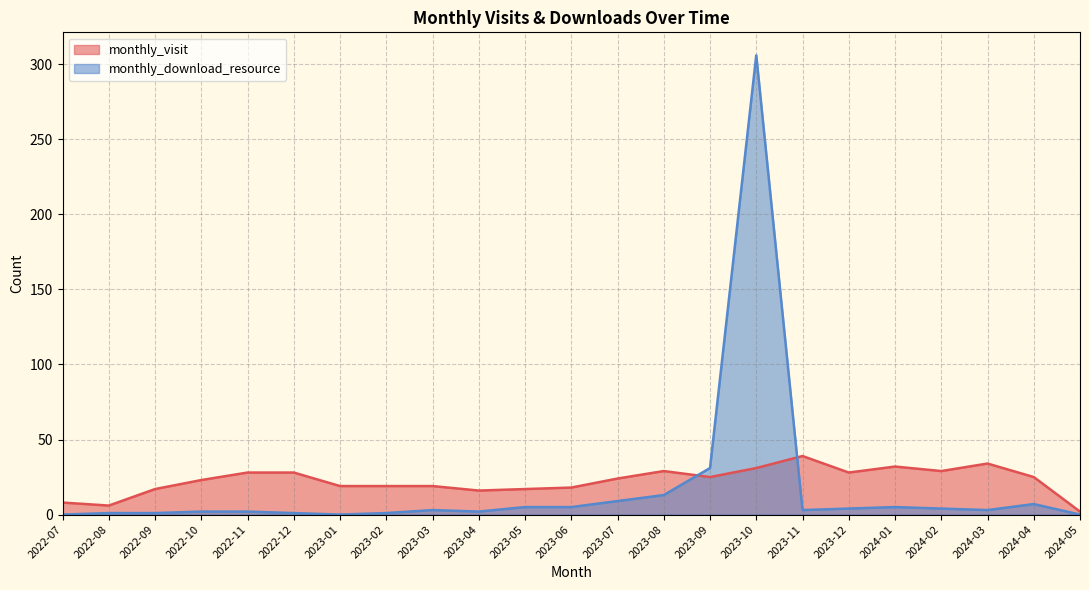

Which series has the largest range (max minus min)?

monthly_download_resource